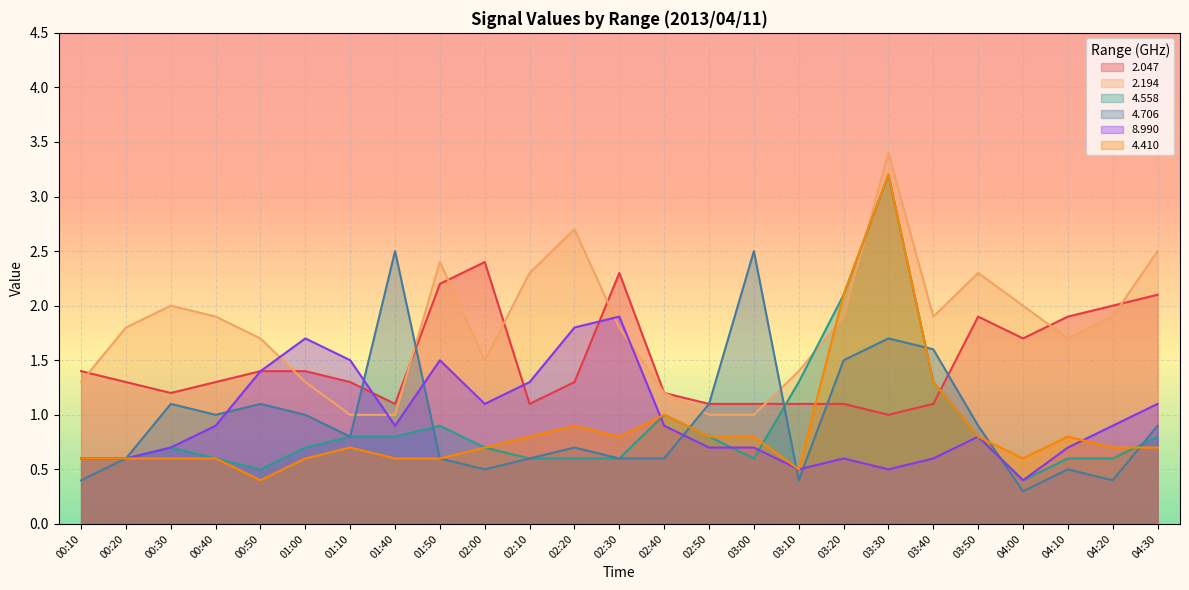

What are all the series names shown in the legend?

2.047, 2.194, 4.558, 4.706, 8.990, 4.410